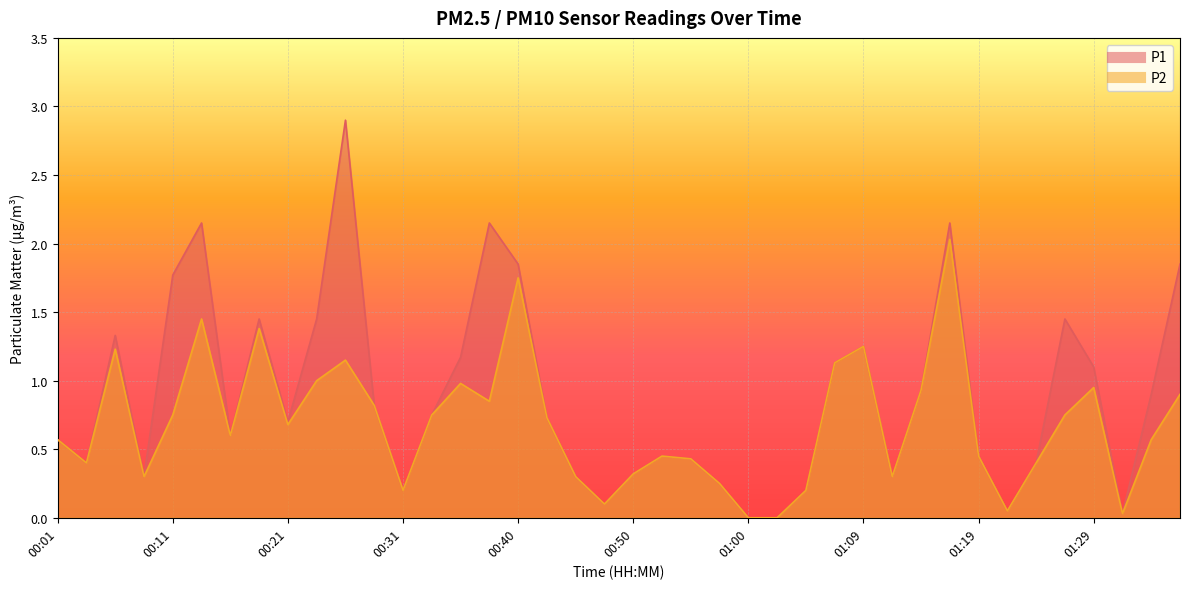

List the series in order of their overall mean, highest first.

P1, P2